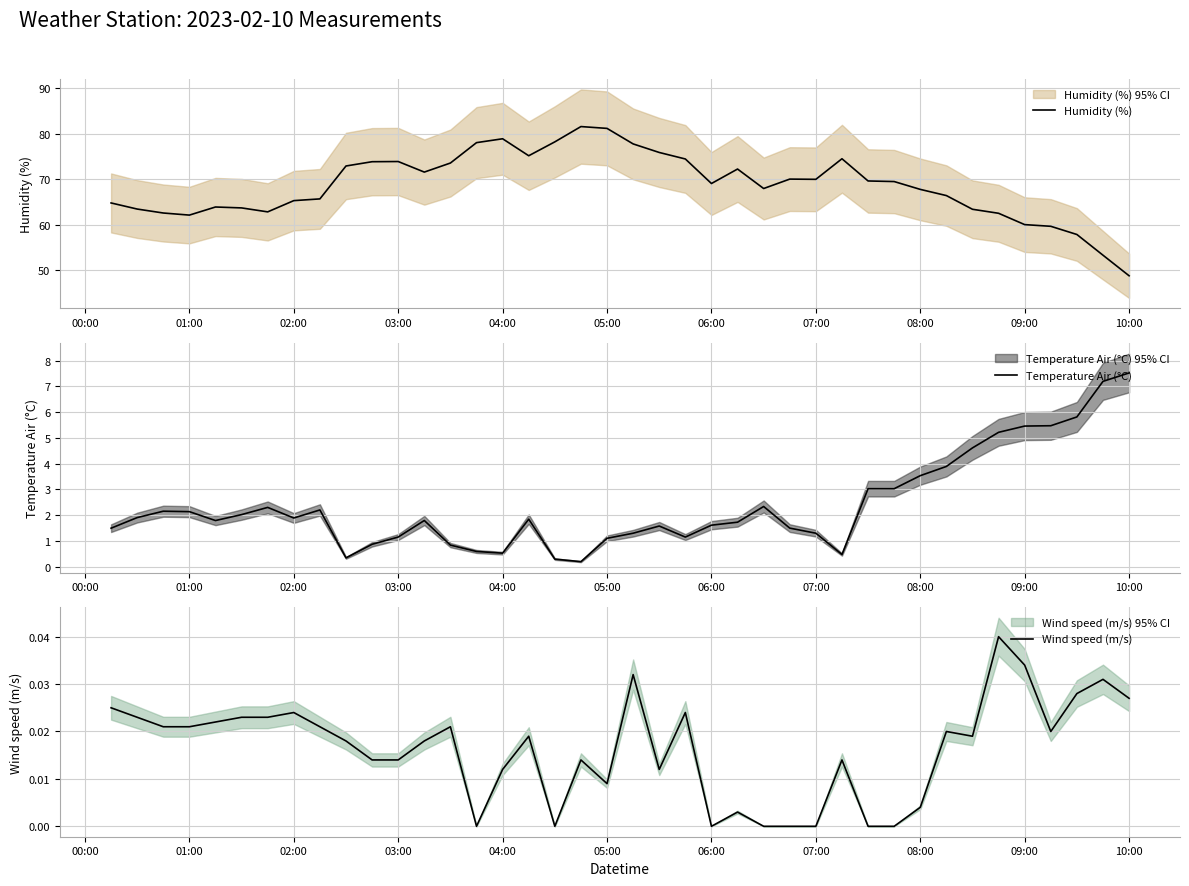

True or false: Humidity (%) and Temperature Air (°C) intersect in this chart.

False